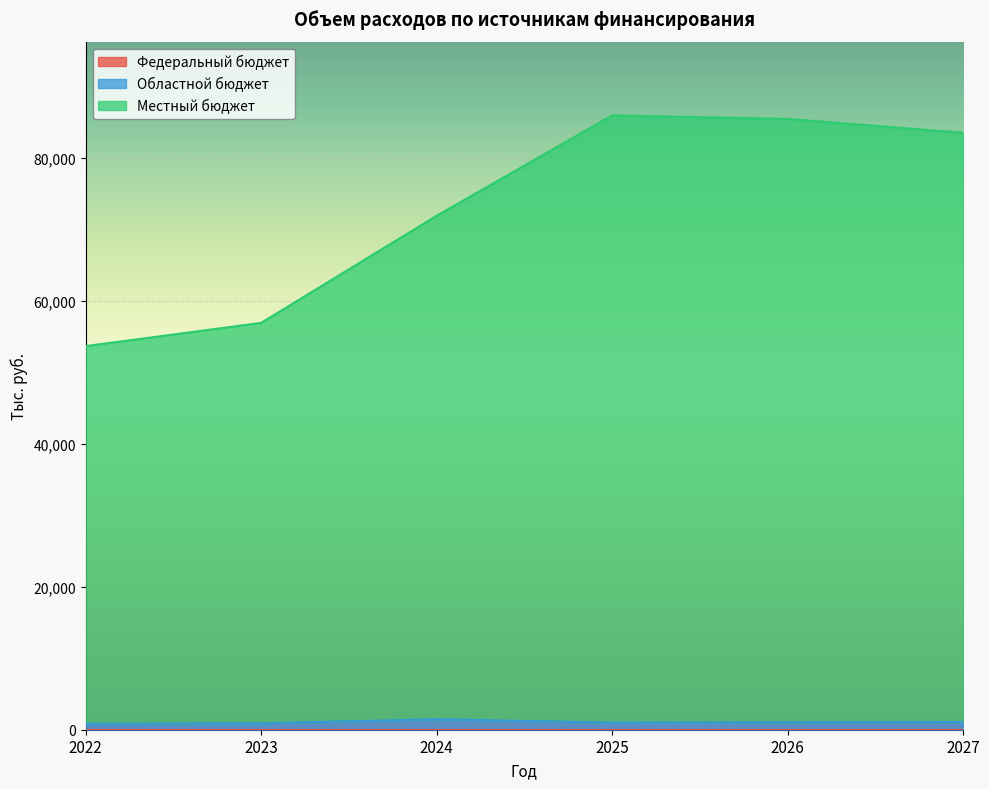

At which label is Областной бюджет closest to 1144?

2027